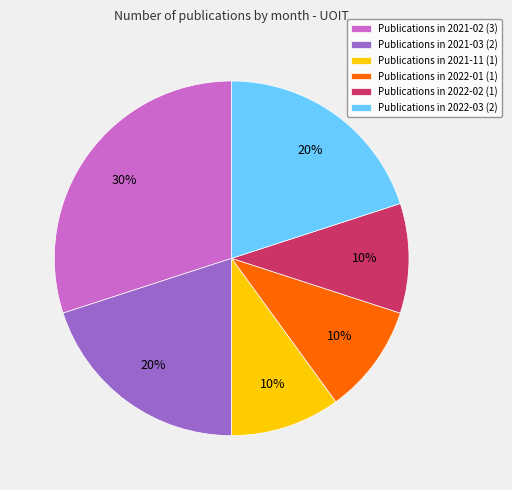

What percentage is the Publications in 2022-02 (1) slice, to the nearest percent?

10%